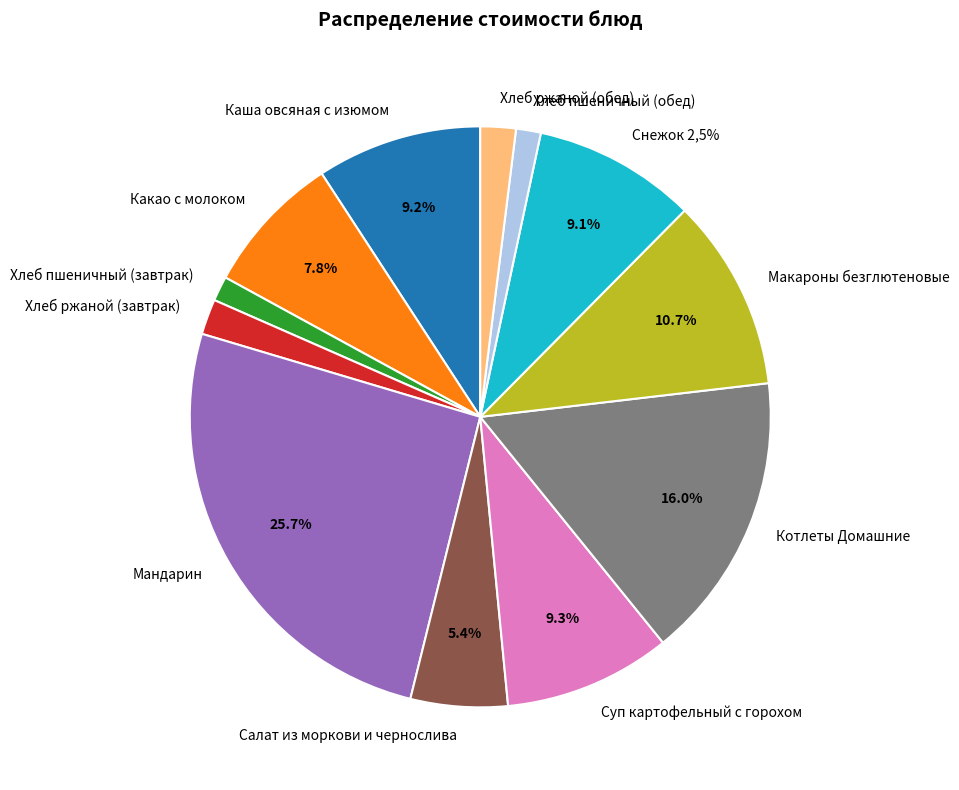

What is the smallest slice in the pie chart?

Хлеб пшеничный (завтрак)